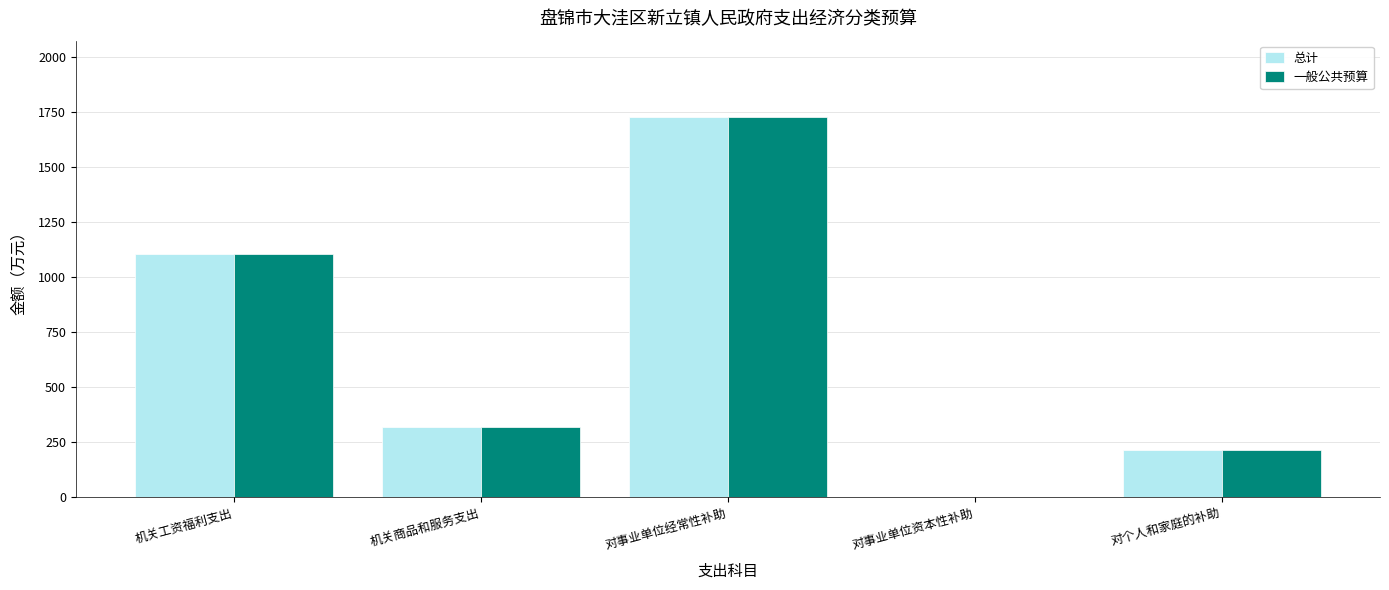

At which category is the sum across all series the highest?

对事业单位经常性补助